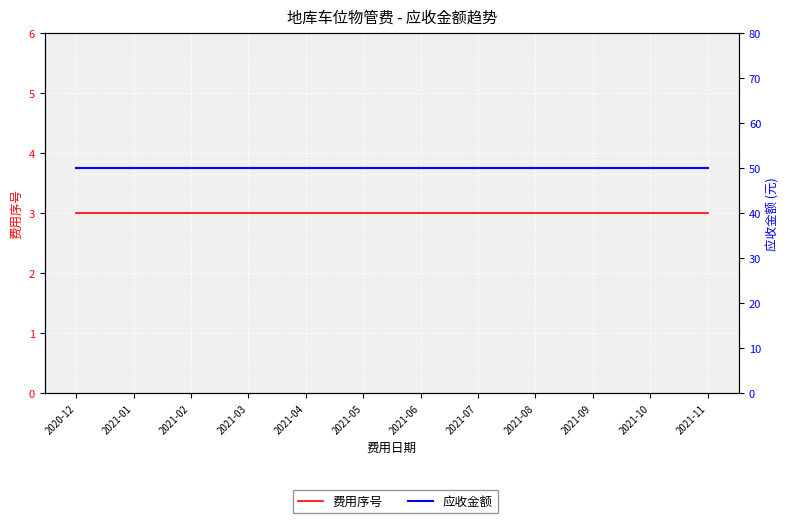

Rank the series at 2021-05 from lowest to highest value.

费用序号, 应收金额